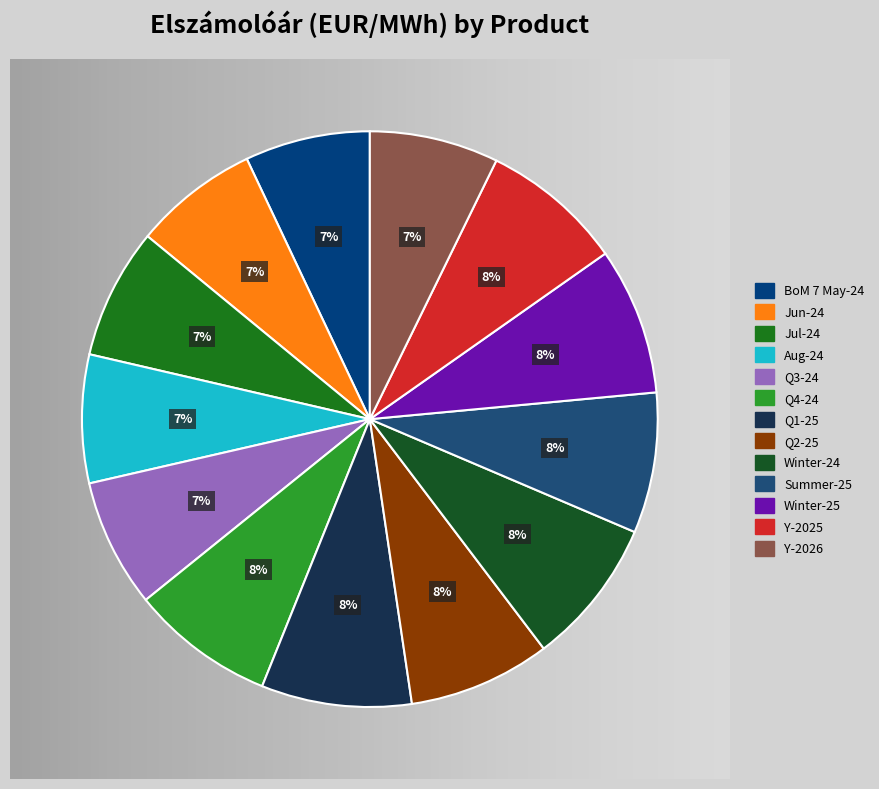

Which has a higher value, Q2-25 or Summer-25?

Q2-25